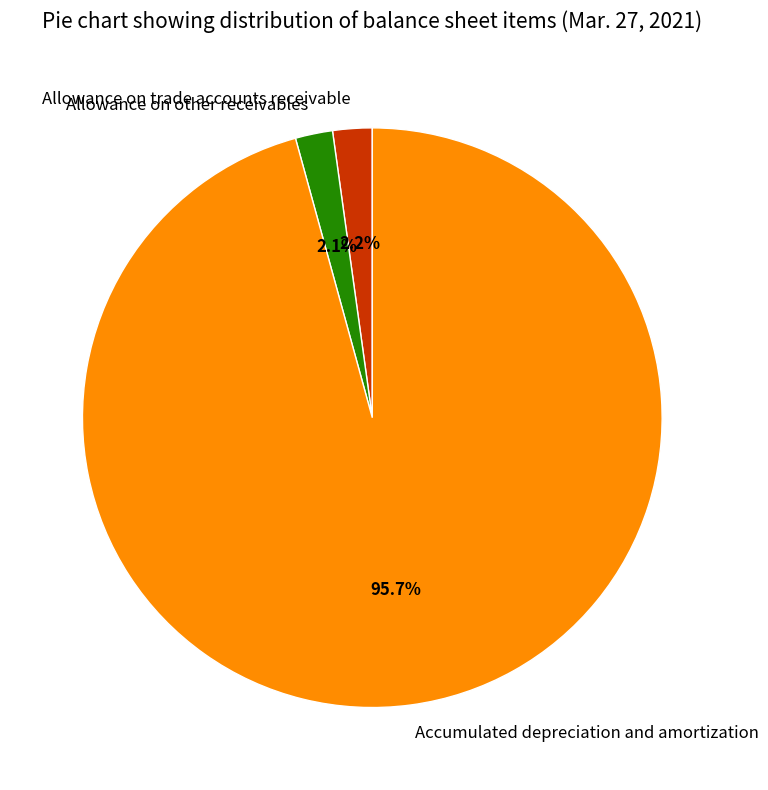

True or false: Allowance on trade accounts receivable accounts for 11% of the total.

False